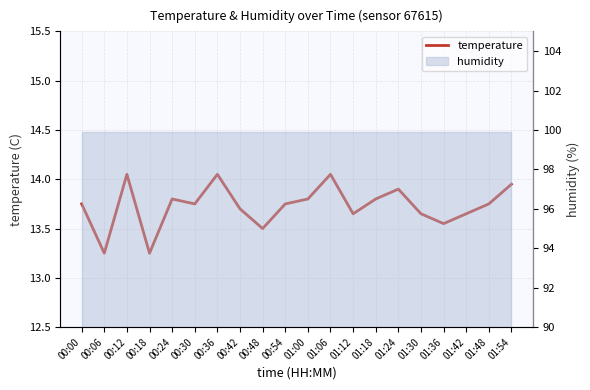

Which category has the lowest value across all series?

00:06